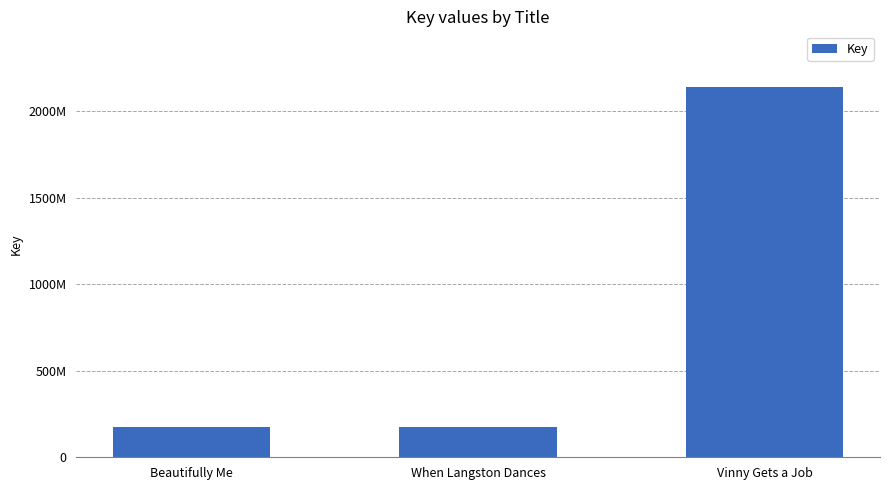

The value at Beautifully Me is 266465253. True or false?

False